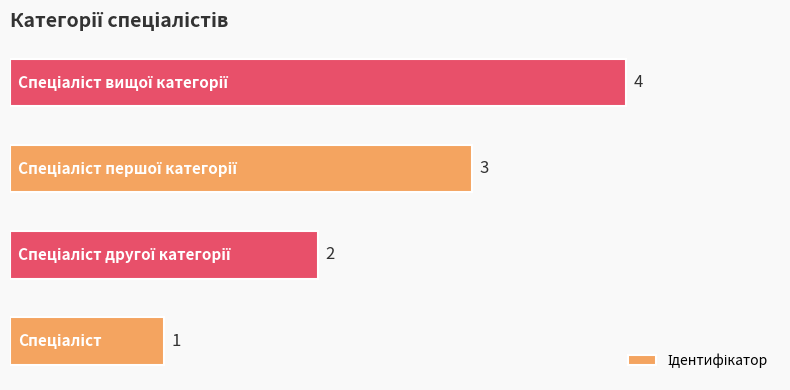

How many values are between 2 and 4?

3